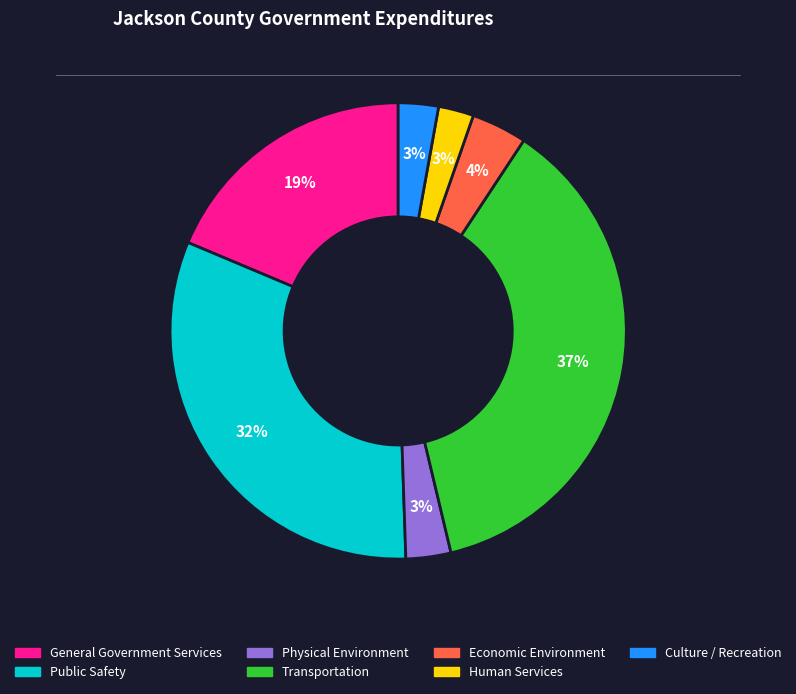

Which has a higher value, Economic Environment or Physical Environment?

Economic Environment